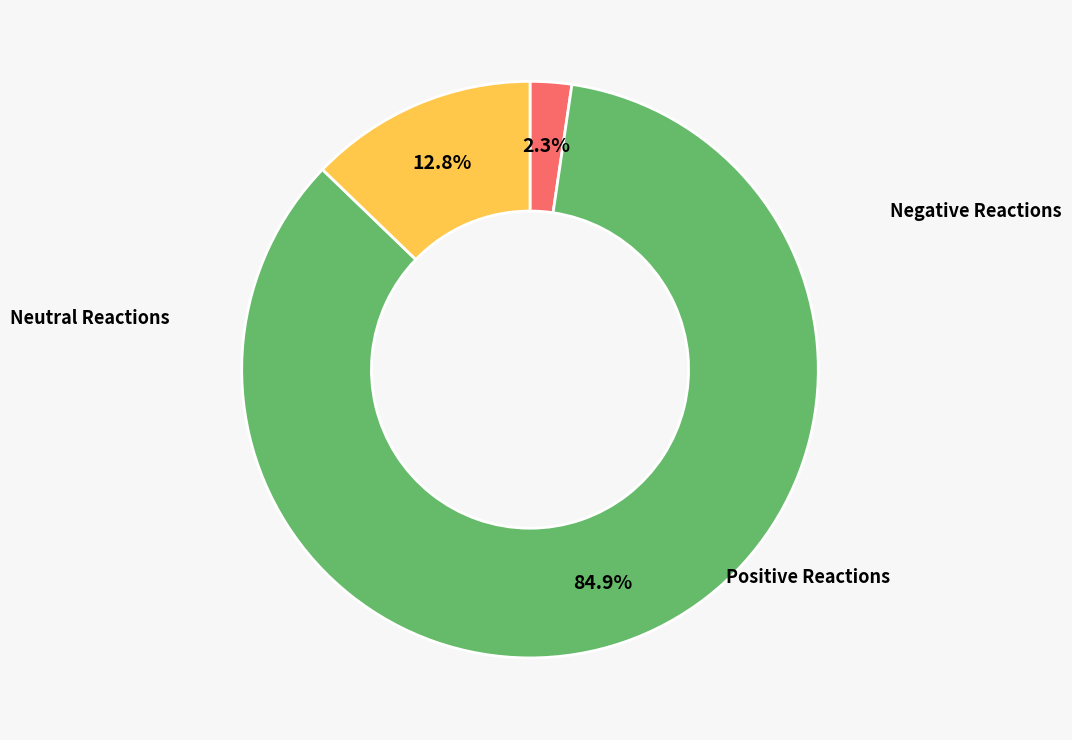

Is there any slice that represents more than half of the pie?

Yes